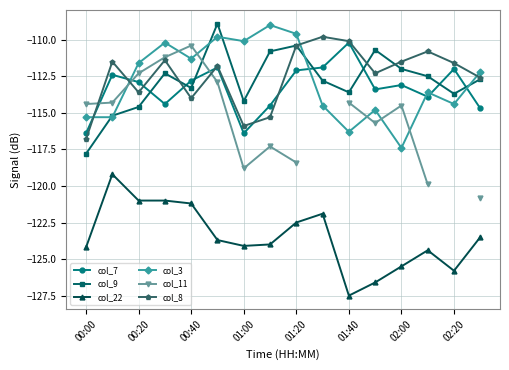

What is the average value of the col_7 series?

-113.3